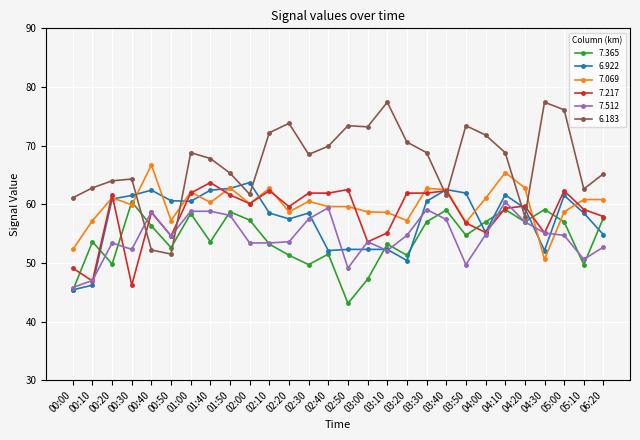

In 6.922, how many points are lower than both neighbors (excluding endpoints)?

6